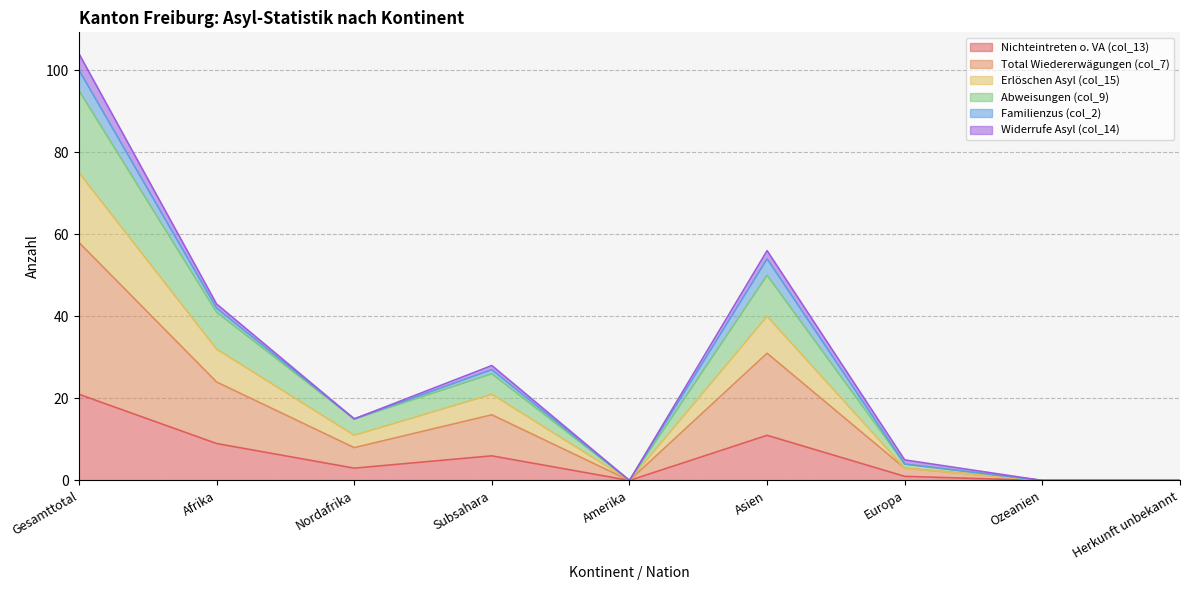

What is the sum of the Nichteintreten o. VA (col_13) values at Subsahara and Asien?

17